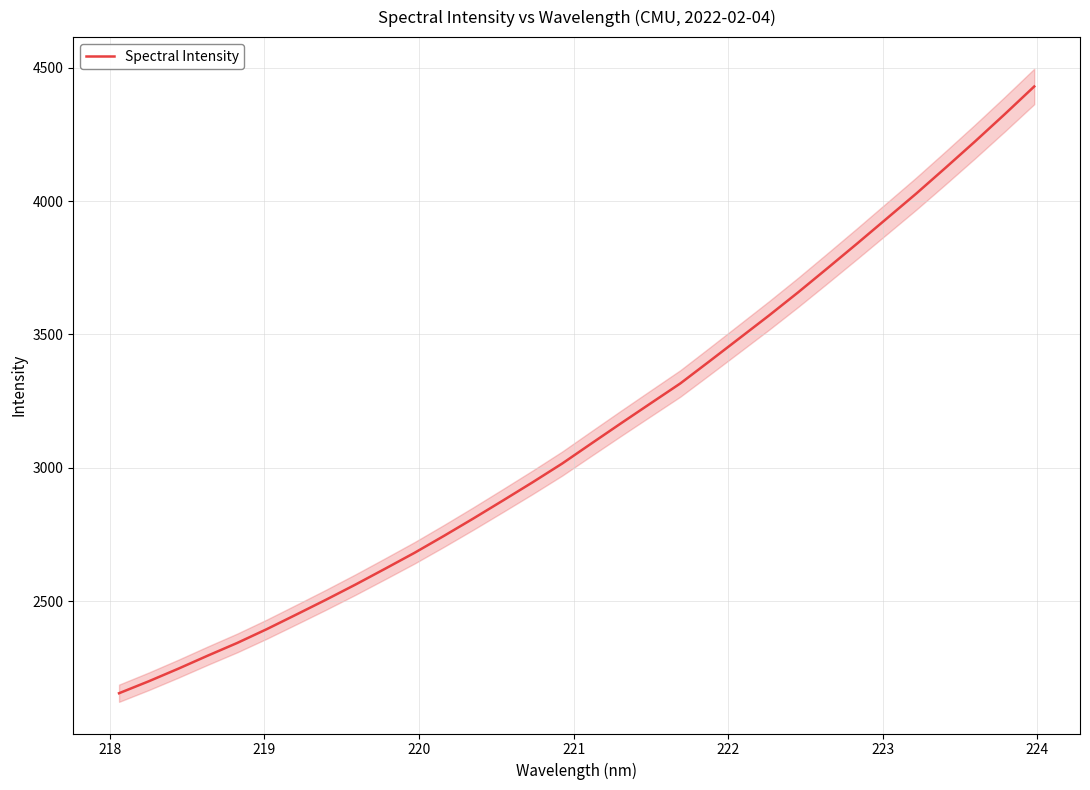

What is the difference between the maximum and minimum values?

2275.7